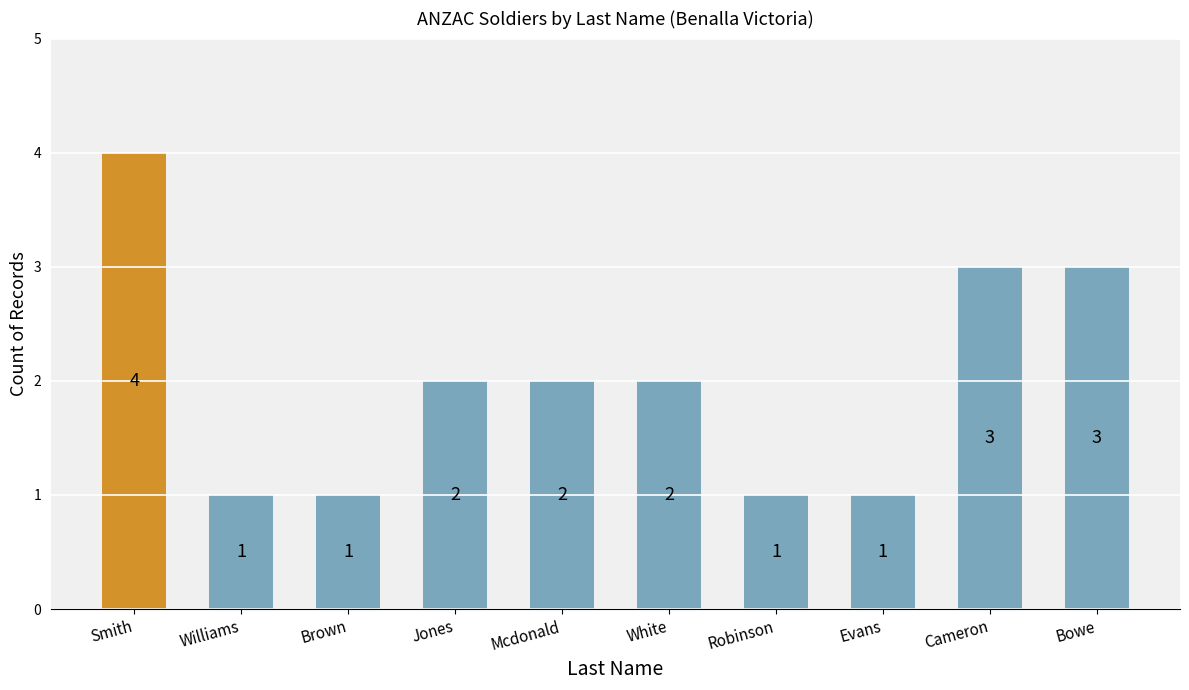

What is the value of the 8th bar from the left?

1